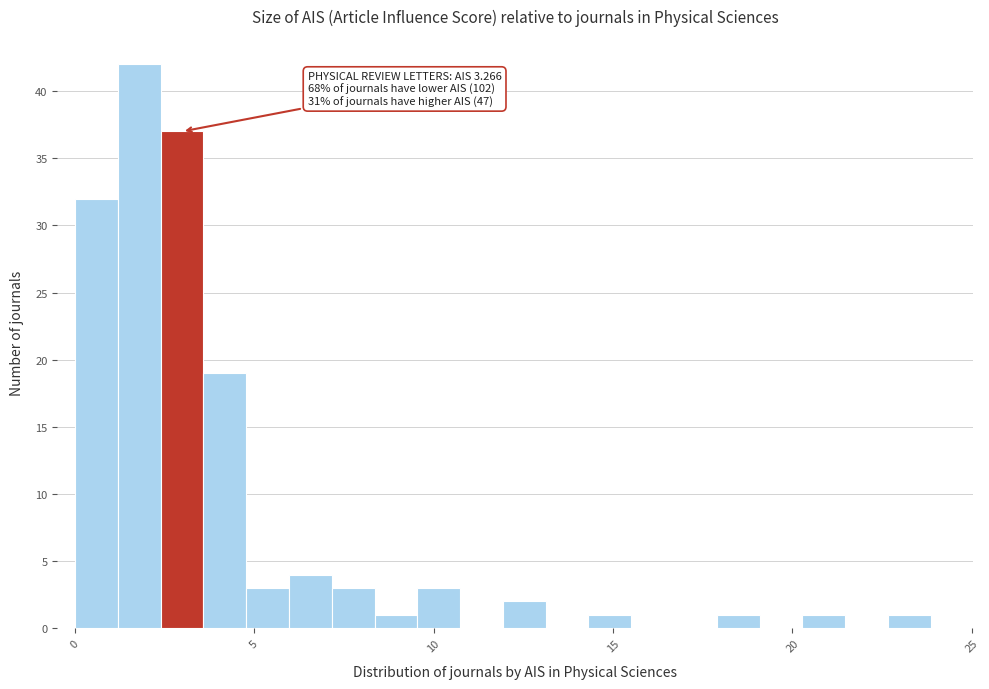

Around what value on the x-axis is the tallest bar? Give the approximate position of its centre, as read against the axis.

2.0